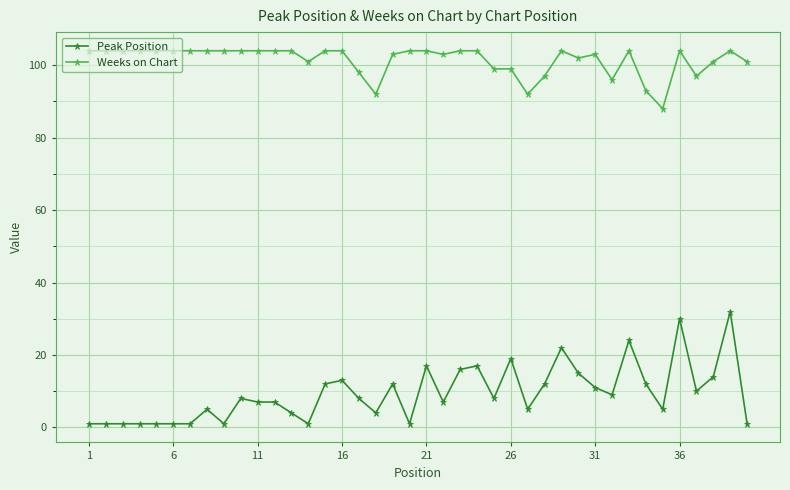

Which series has the largest range (max minus min)?

Peak Position